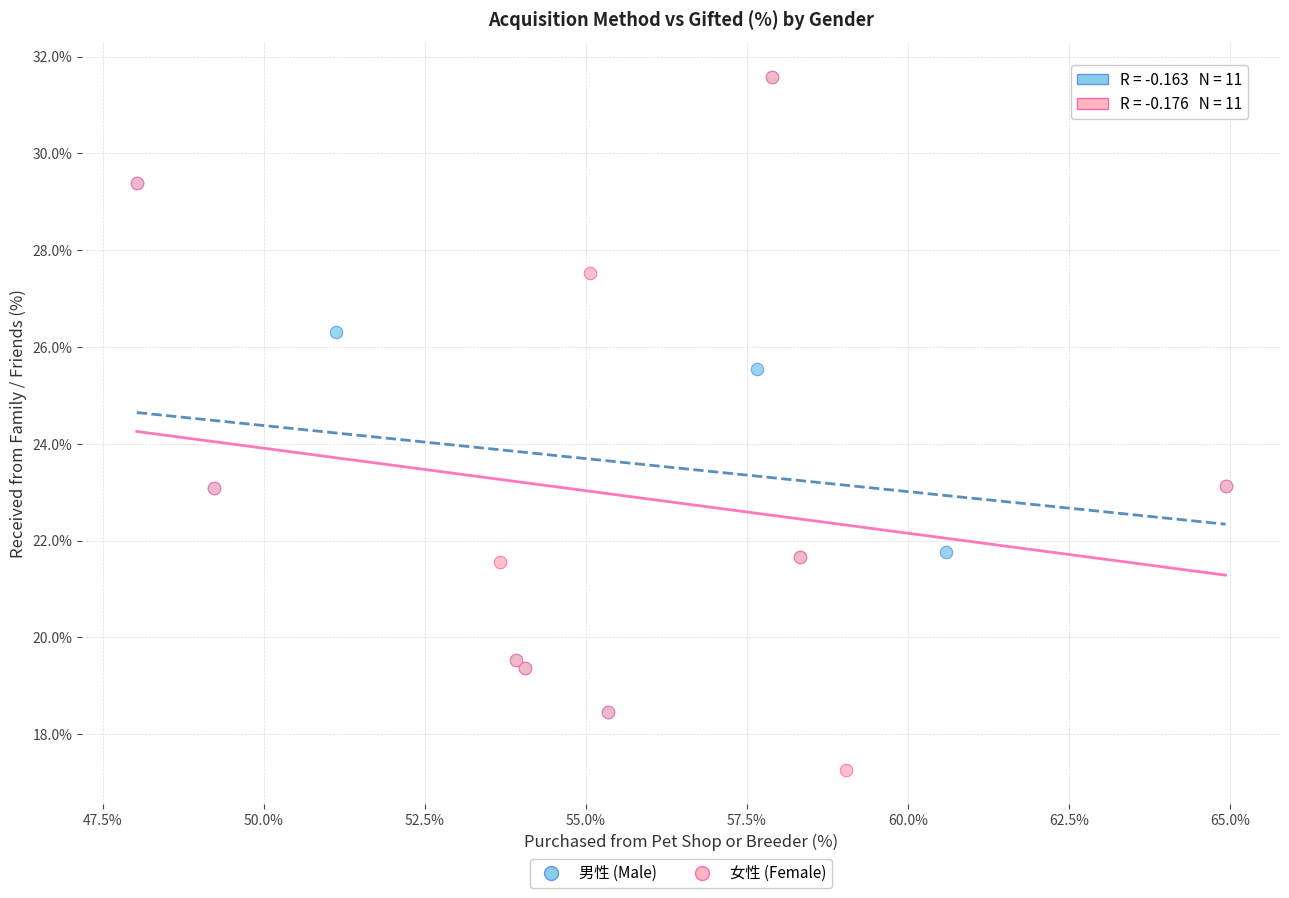

Which series has the largest Y range (max minus min)?

女性 (Female)